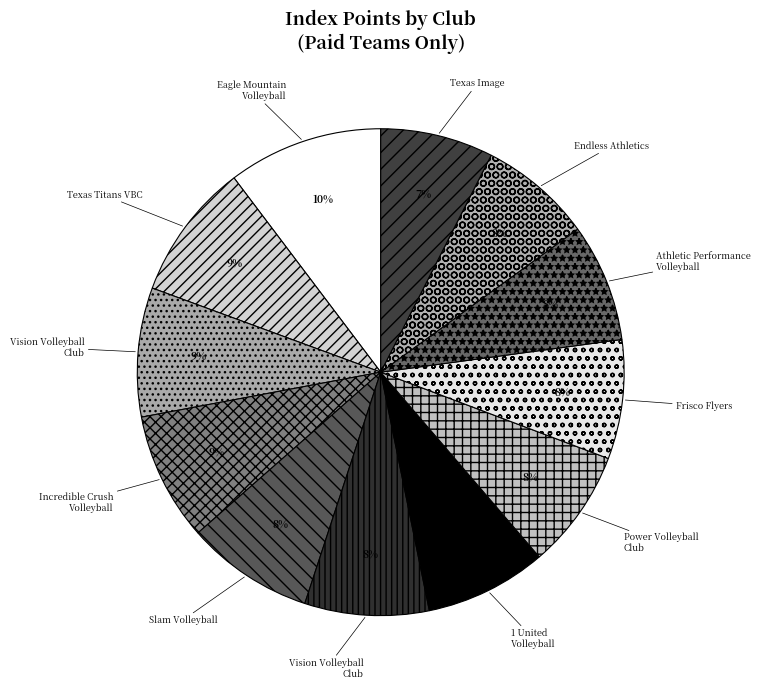

To the nearest percent, what is the difference between the largest and smallest slice percentages?

3%